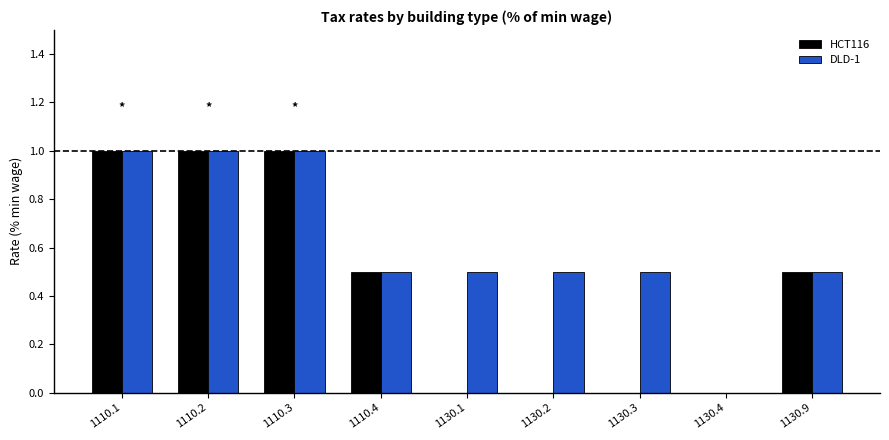

The DLD-1 series shows 0.5 at 1130.9. True or false?

True